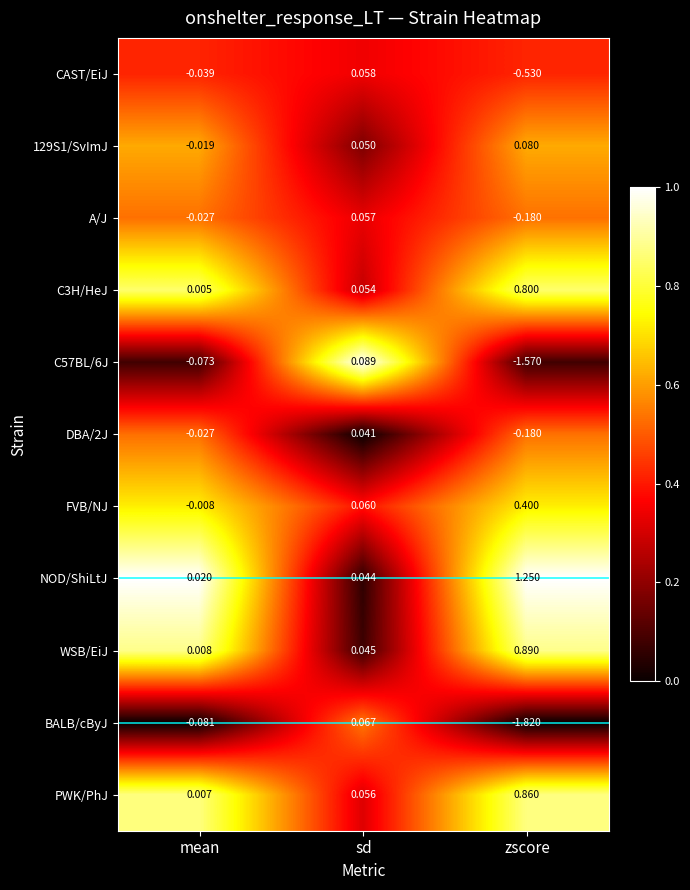

At which label does CAST/EiJ reach its peak?

sd